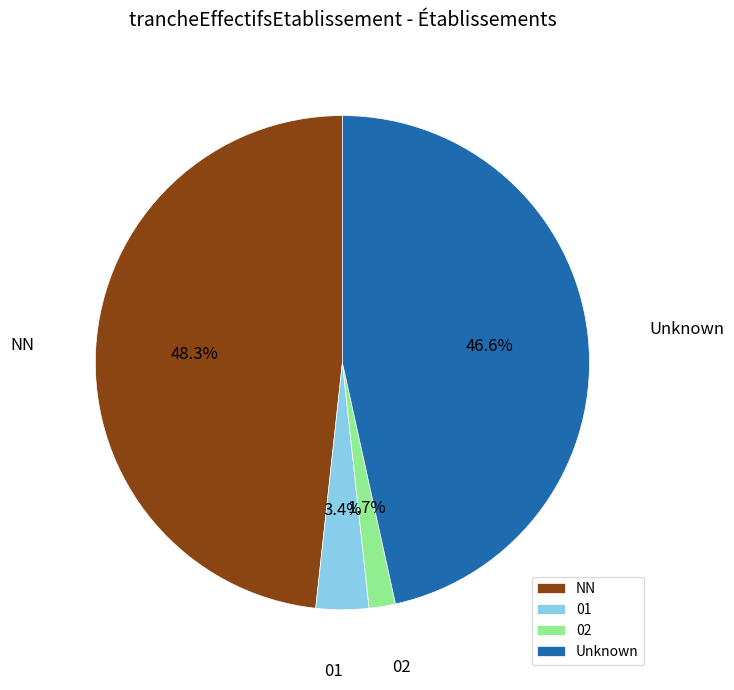

What is the smallest slice in the pie chart?

02